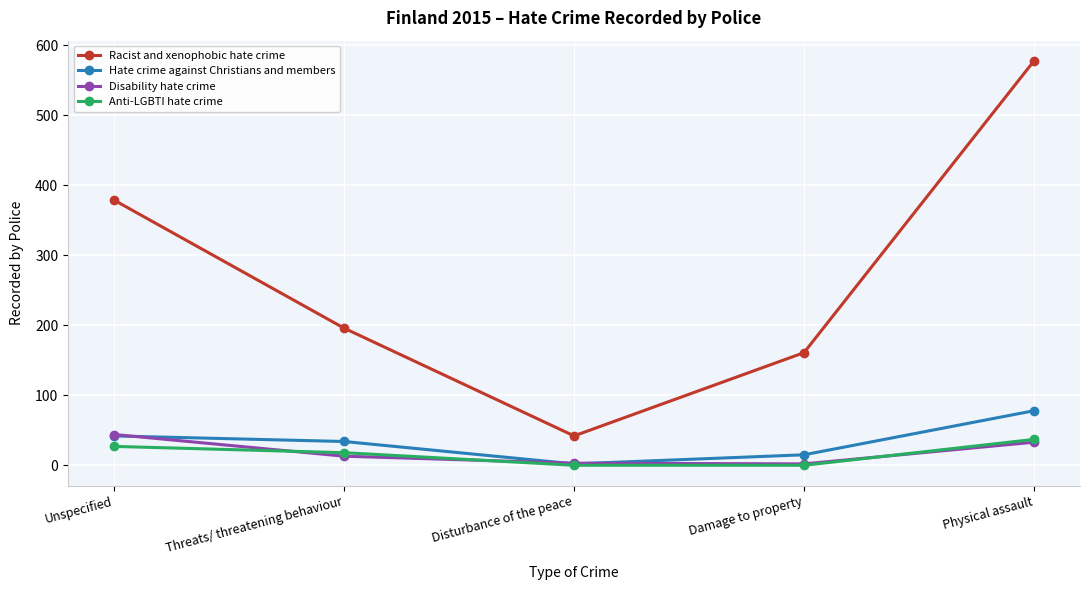

Which series changed the most between Unspecified and Physical assault?

Racist and xenophobic hate crime